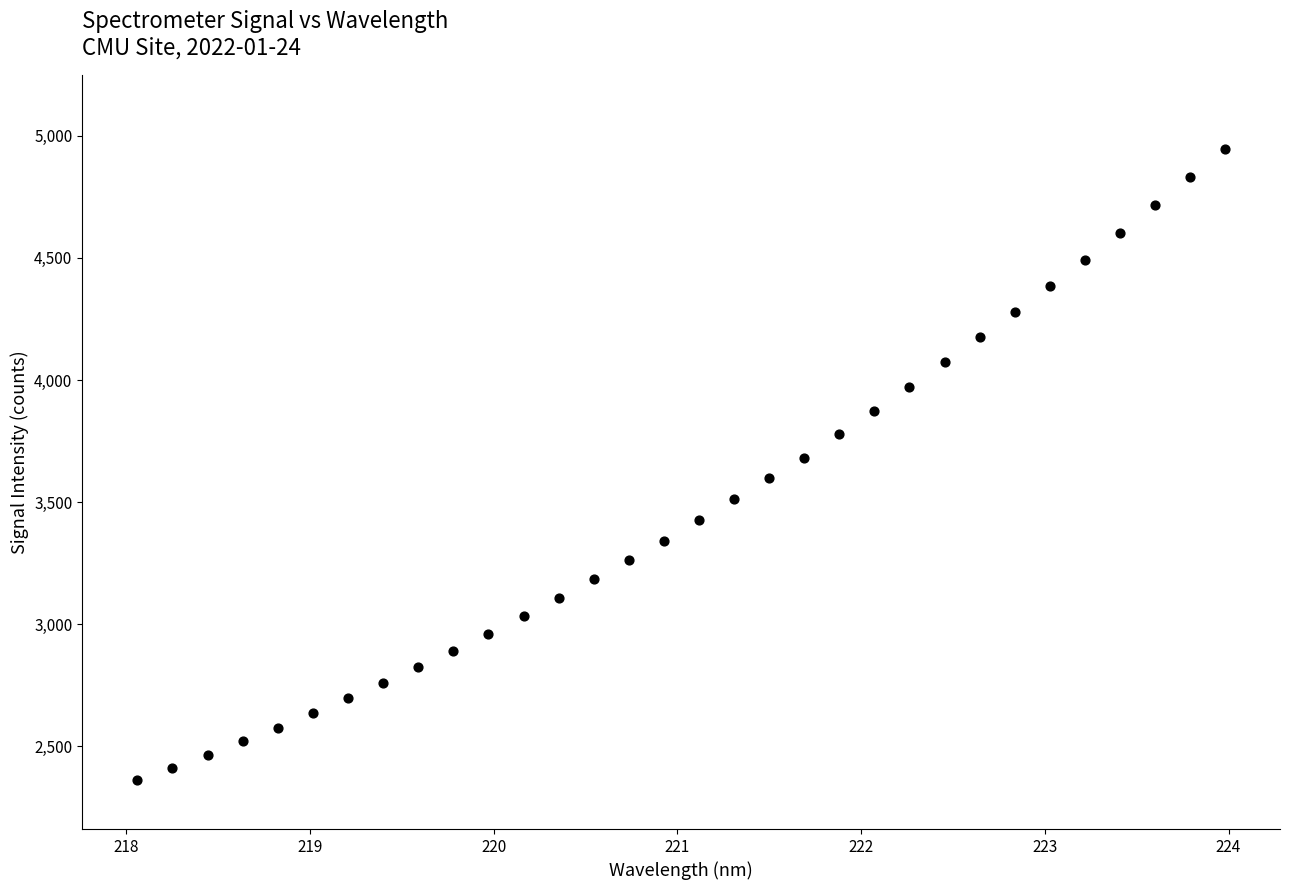

What is the range of Y values (max minus min)?

2586.6